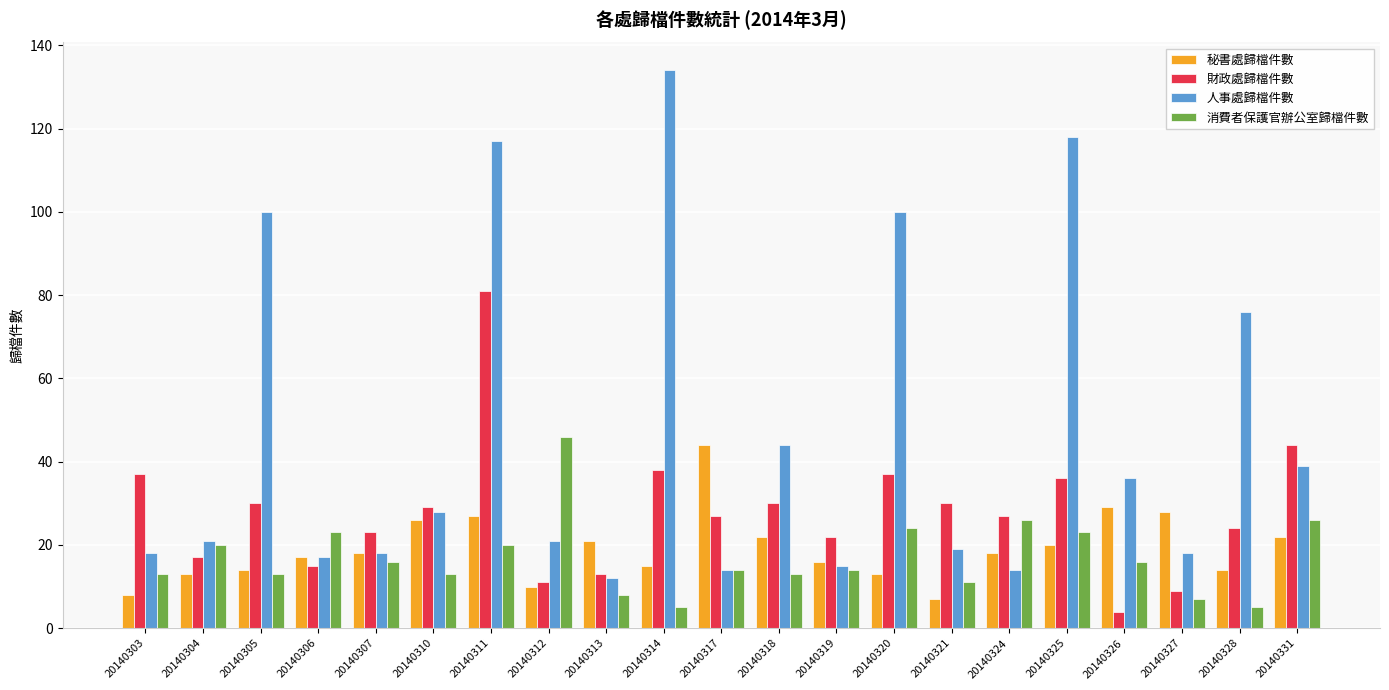

What is the lowest value of the 財政處歸檔件數 series?

4